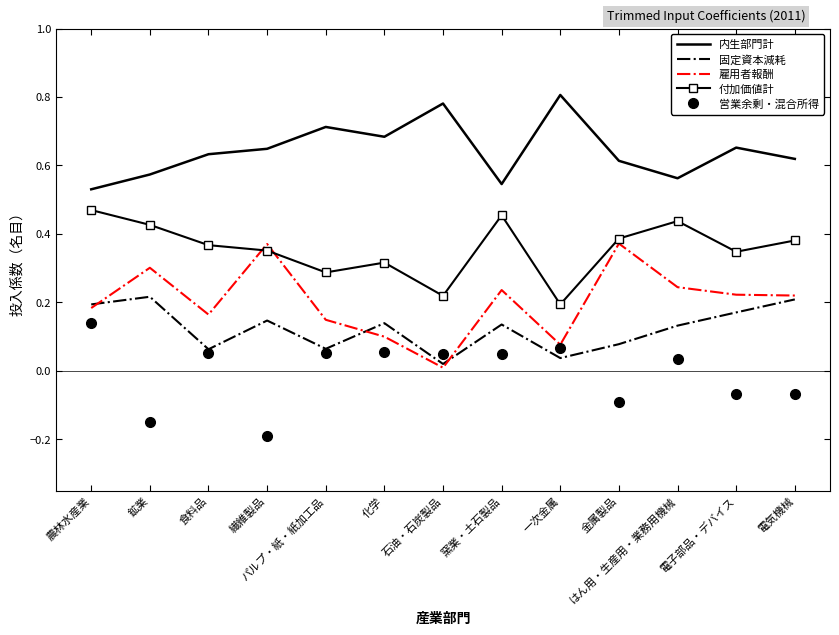

True or false: 付加価値計 has a value of 0.7 at 農林水産業.

False